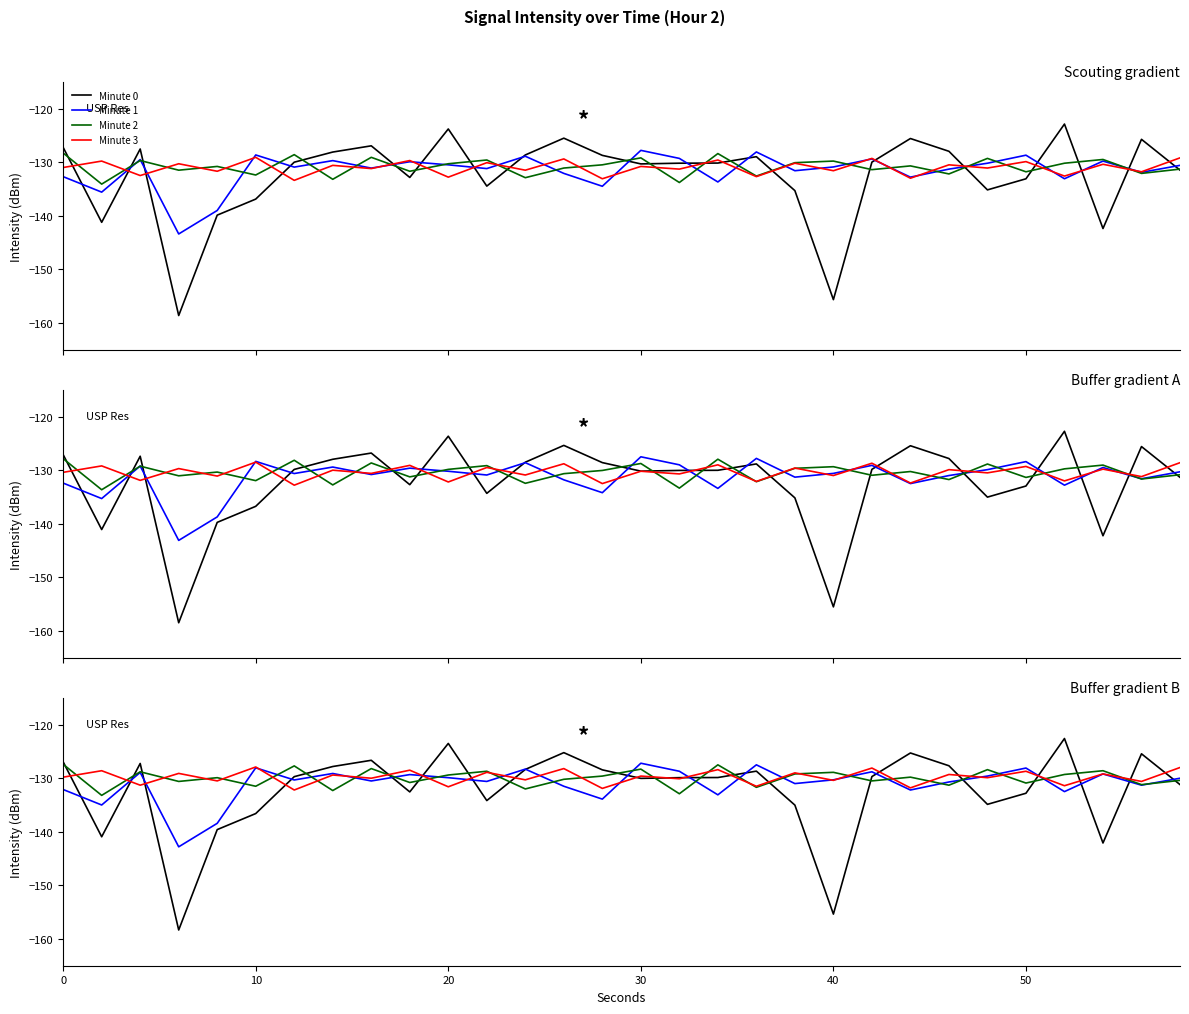

What is the average value of the Minute 1 series?

-131.0